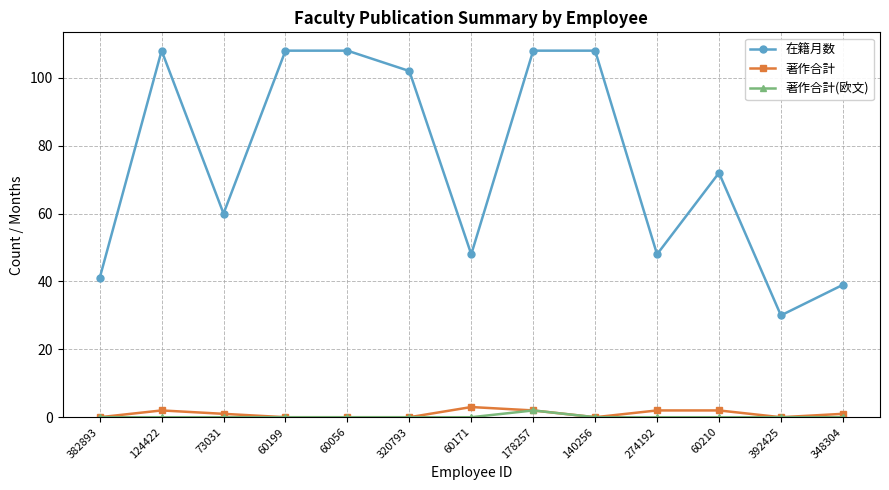

Which category has the lowest value in the 在籍月数 series?

392425